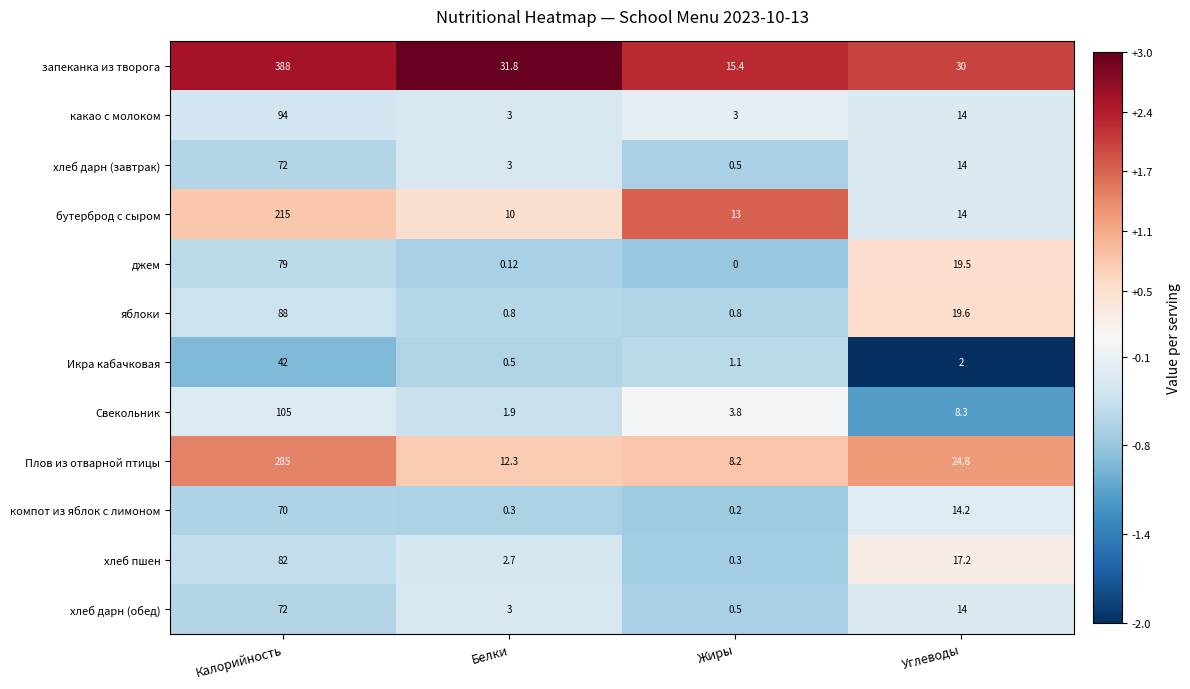

How many series are shown in this chart?

12